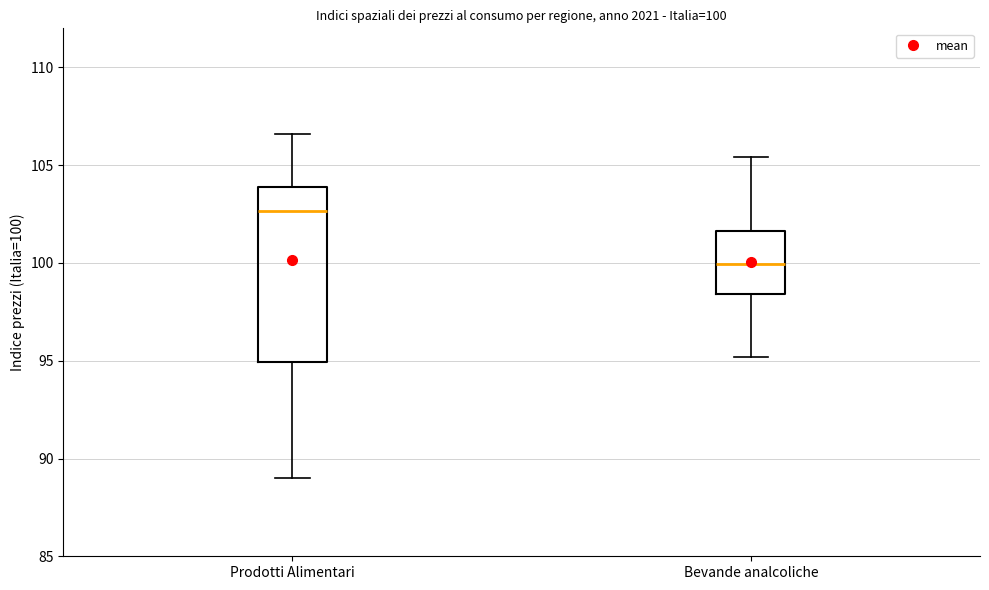

Which box has the lowest median line?

Bevande analcoliche